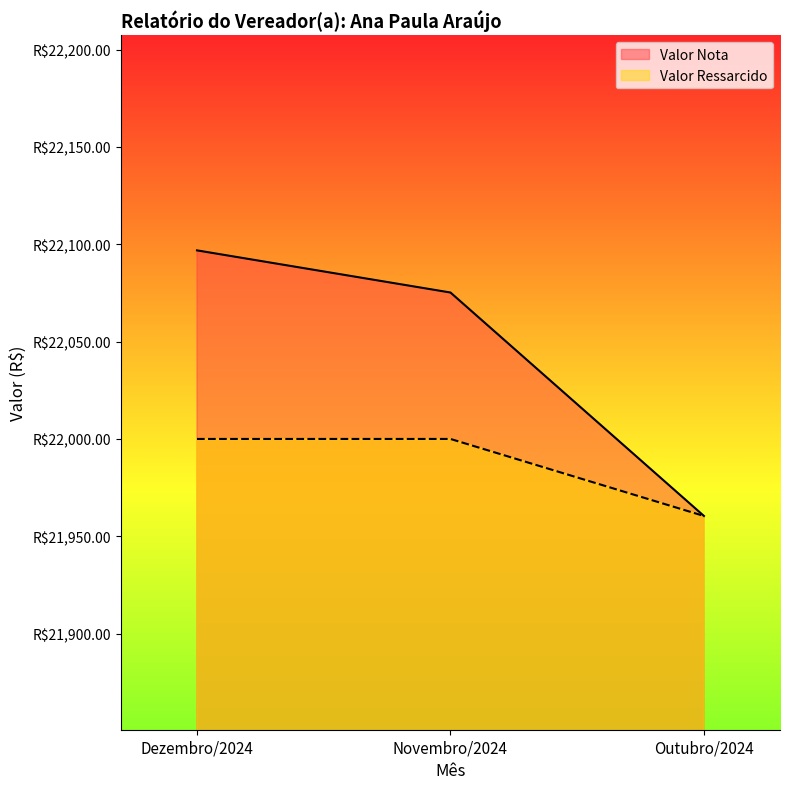

Rank the series by their maximum value, from highest to lowest.

Valor Nota, Valor Ressarcido